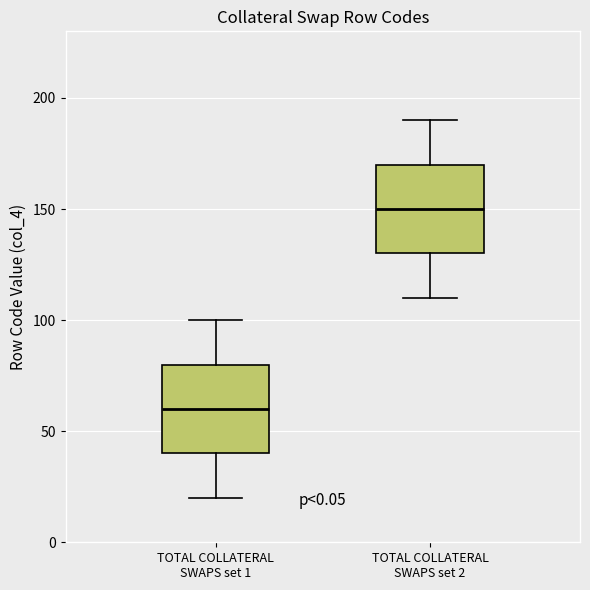

Reading left to right, transcribe this box plot: for each box, give where its median line is, the range the box spans, and where its two whiskers end, as read against the y-axis. The values are not printed on the chart, so give them approximately, as read against the axis.

TOTAL COLLATERAL SWAPS set 1: median 60, box 40 to 80, whiskers 20 to 100
TOTAL COLLATERAL SWAPS set 2: median 150, box 130 to 170, whiskers 110 to 190